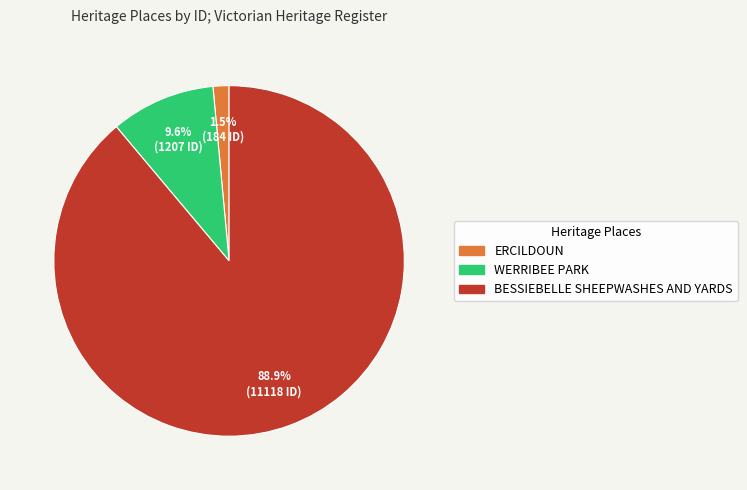

Does any single category account for the majority?

Yes